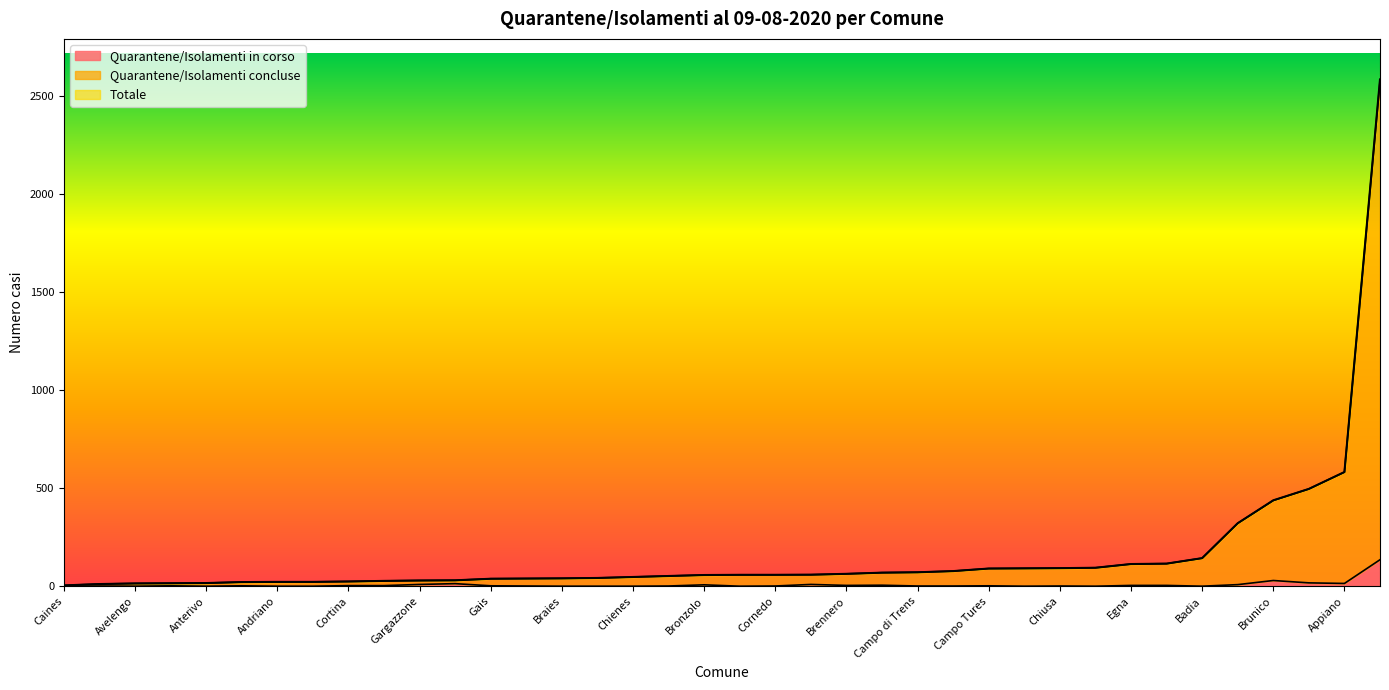

What is the label of the 30th point from the right?

Braies